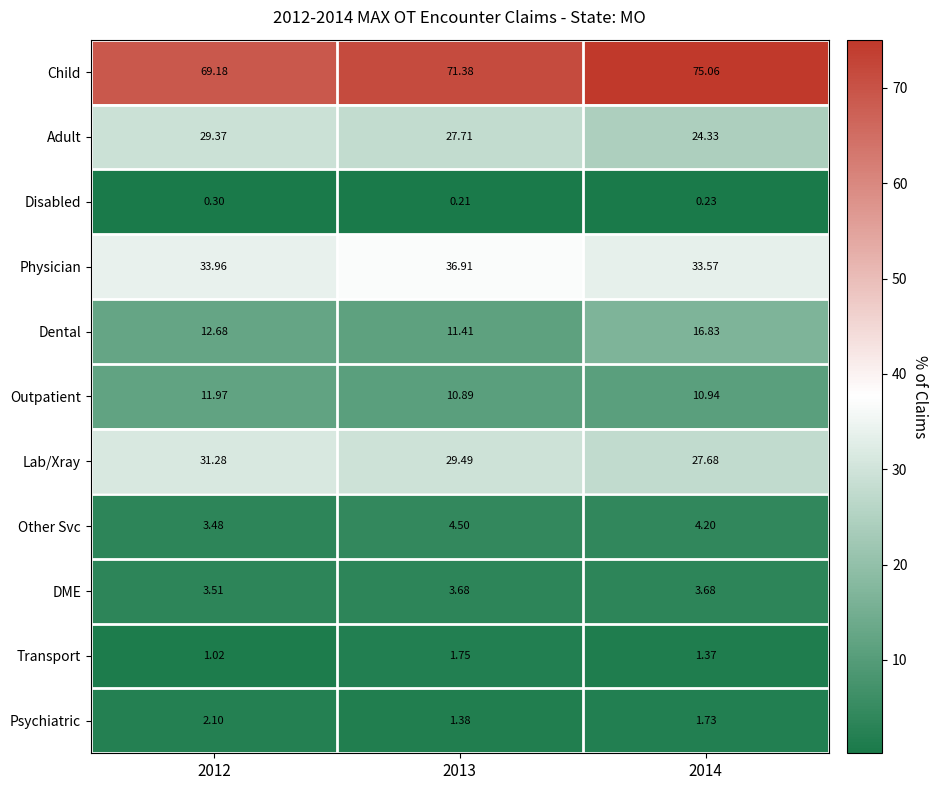

Which series has the largest total across all categories?

Child